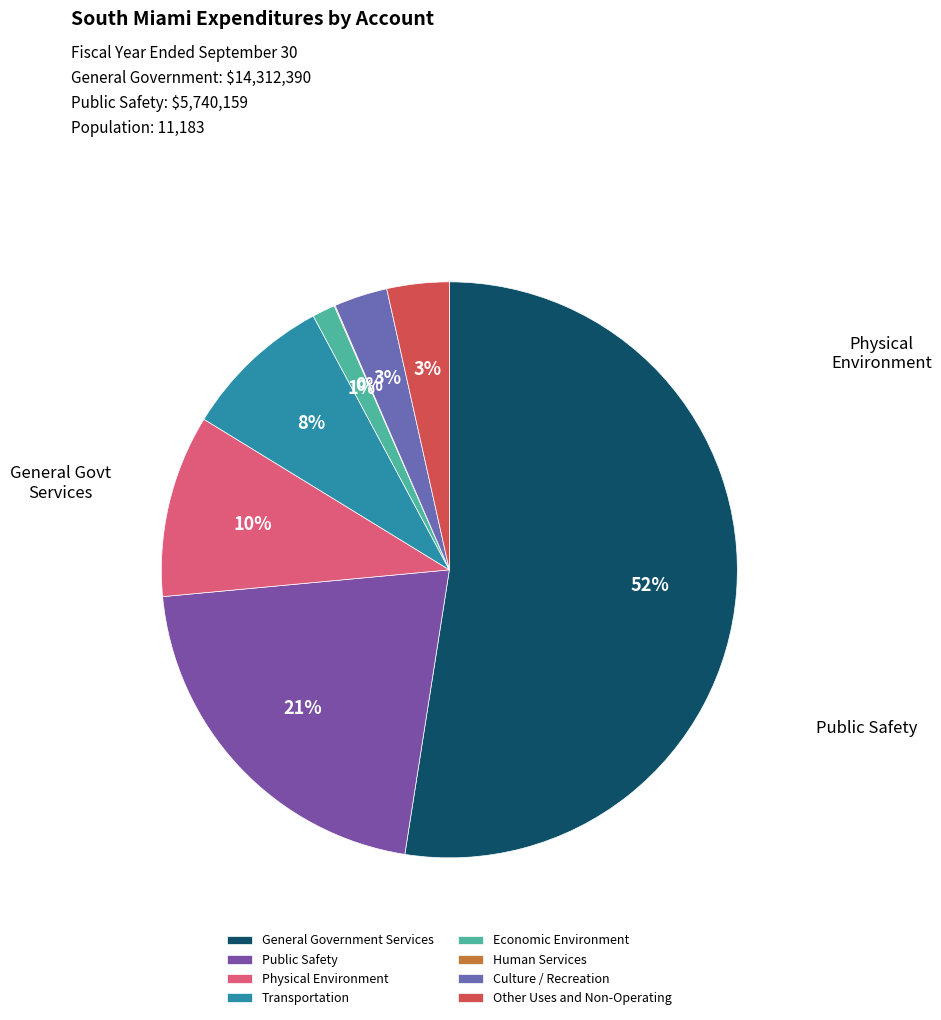

Is there any slice that represents more than half of the pie?

Yes